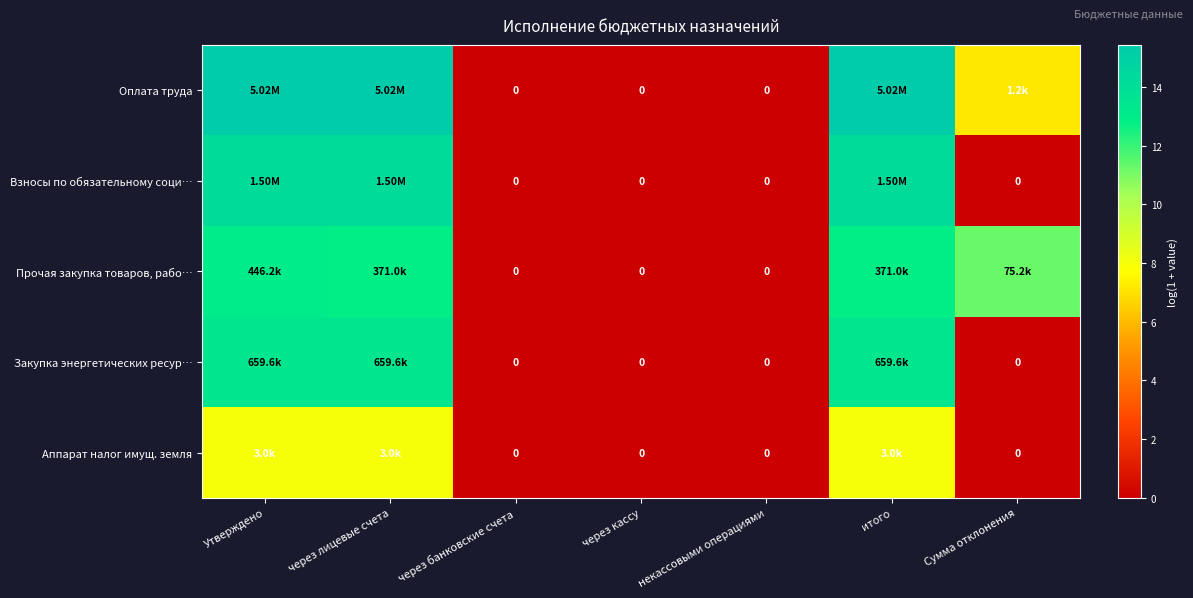

Where is Оплата труда nearest to the value 7?

Сумма отклонения